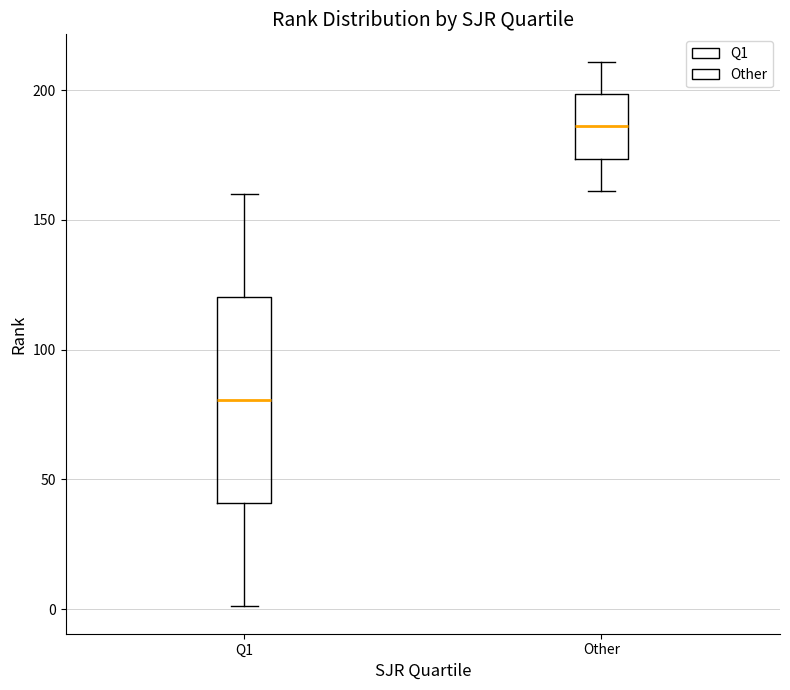

Comparing the boxes themselves (not the whiskers), which one is the tallest?

Q1